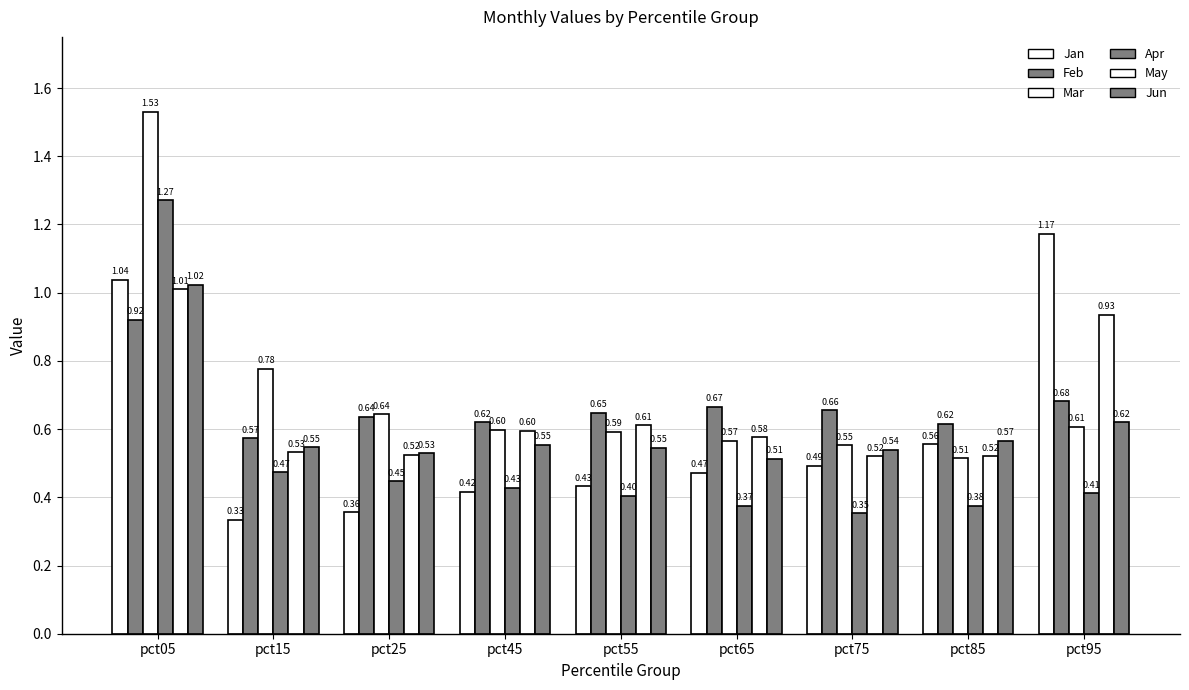

Count the number of data series in this chart.

6